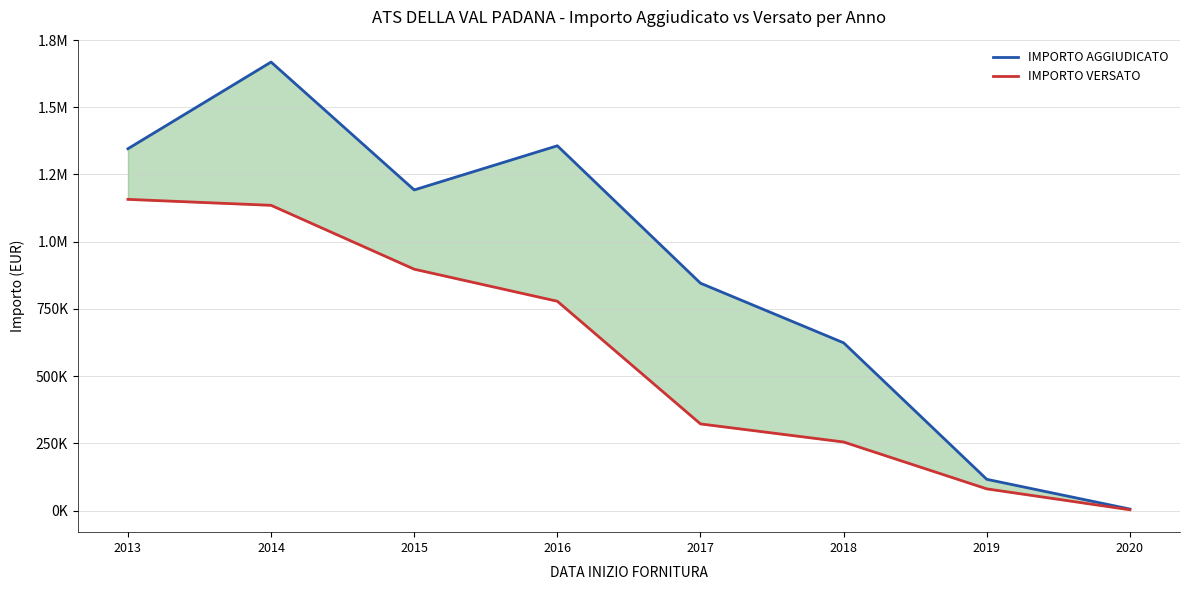

What is the average value of the IMPORTO VERSATO series?

578785.1